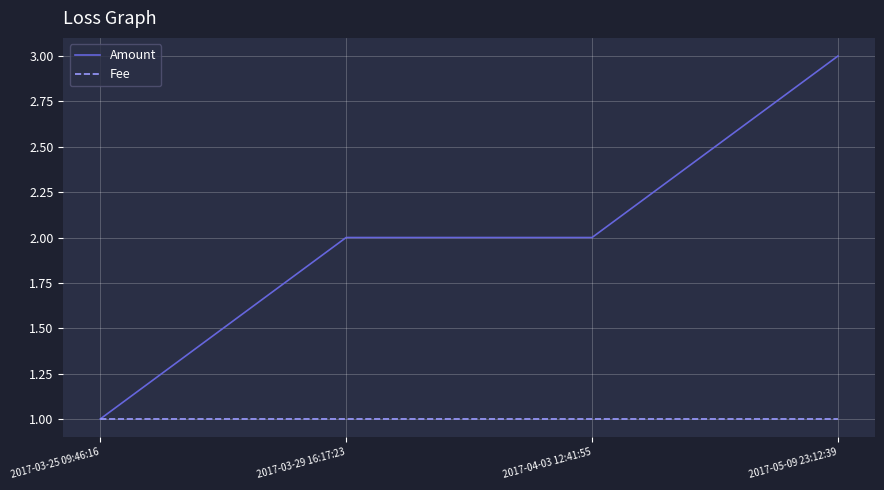

True or false: Fee has a value of 1.0 at 2017-03-29 16:17:23.

True